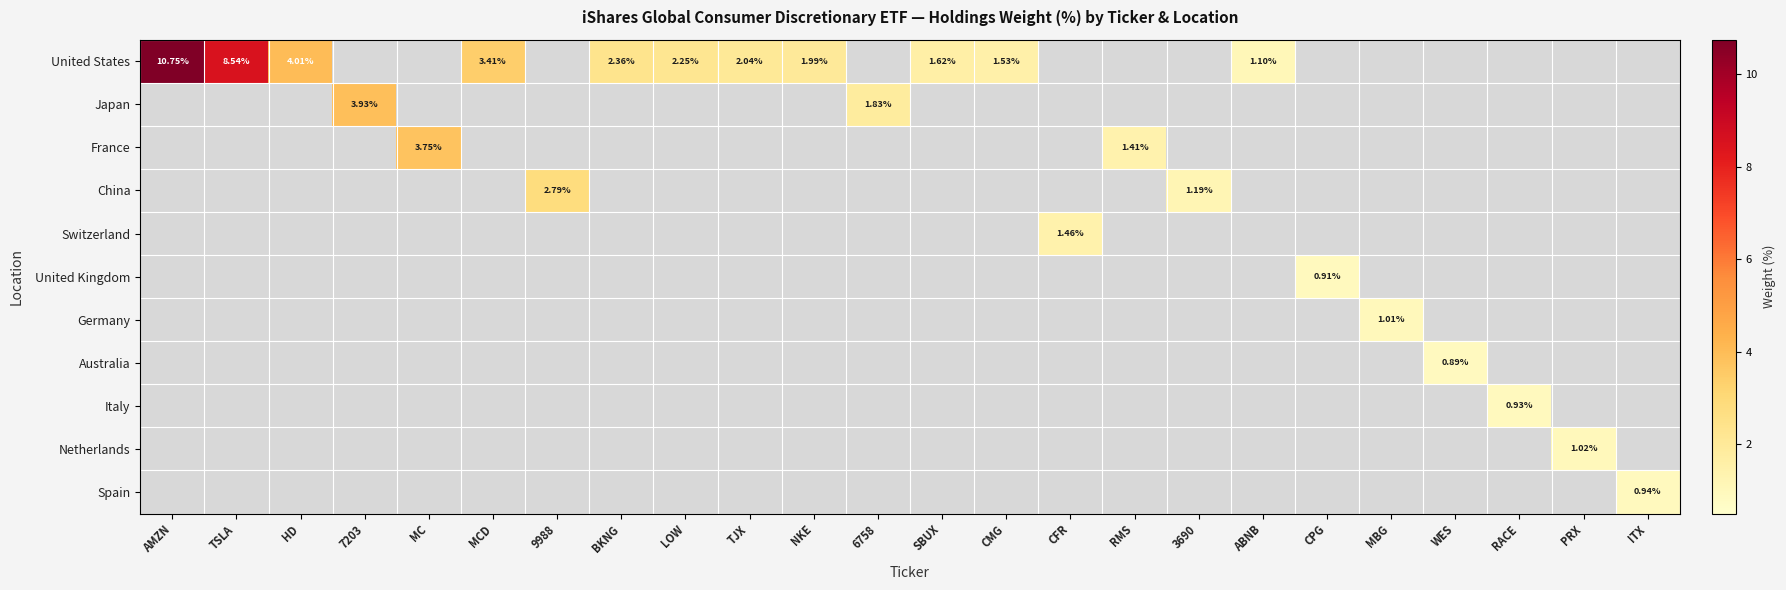

Is the value of Switzerland at CFR greater than the value of United States at BKNG?

No